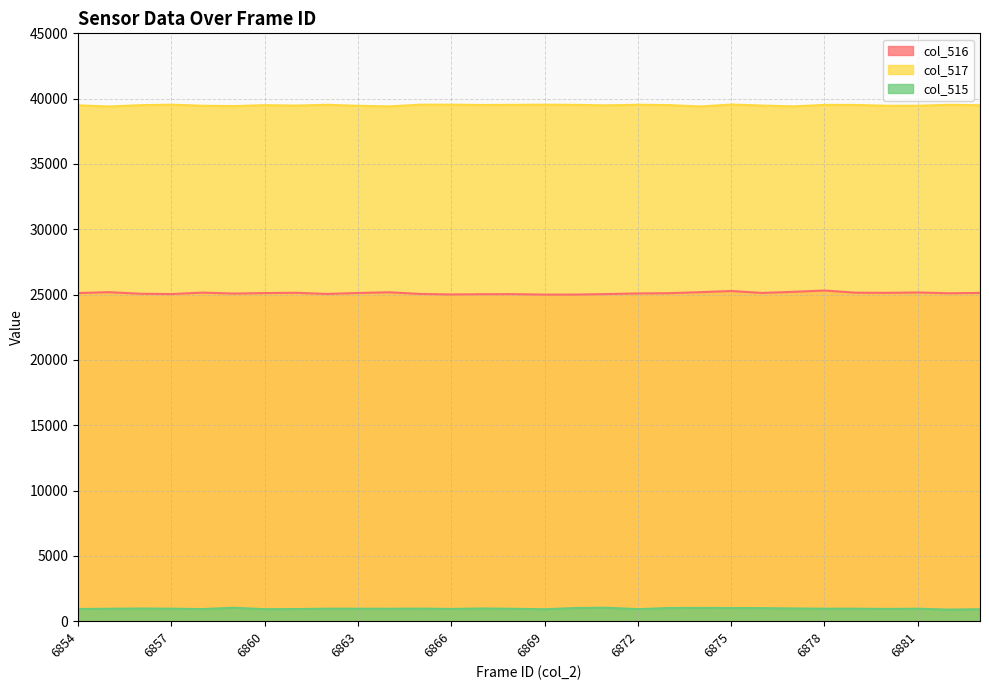

What is the maximum value for col_516?

25311